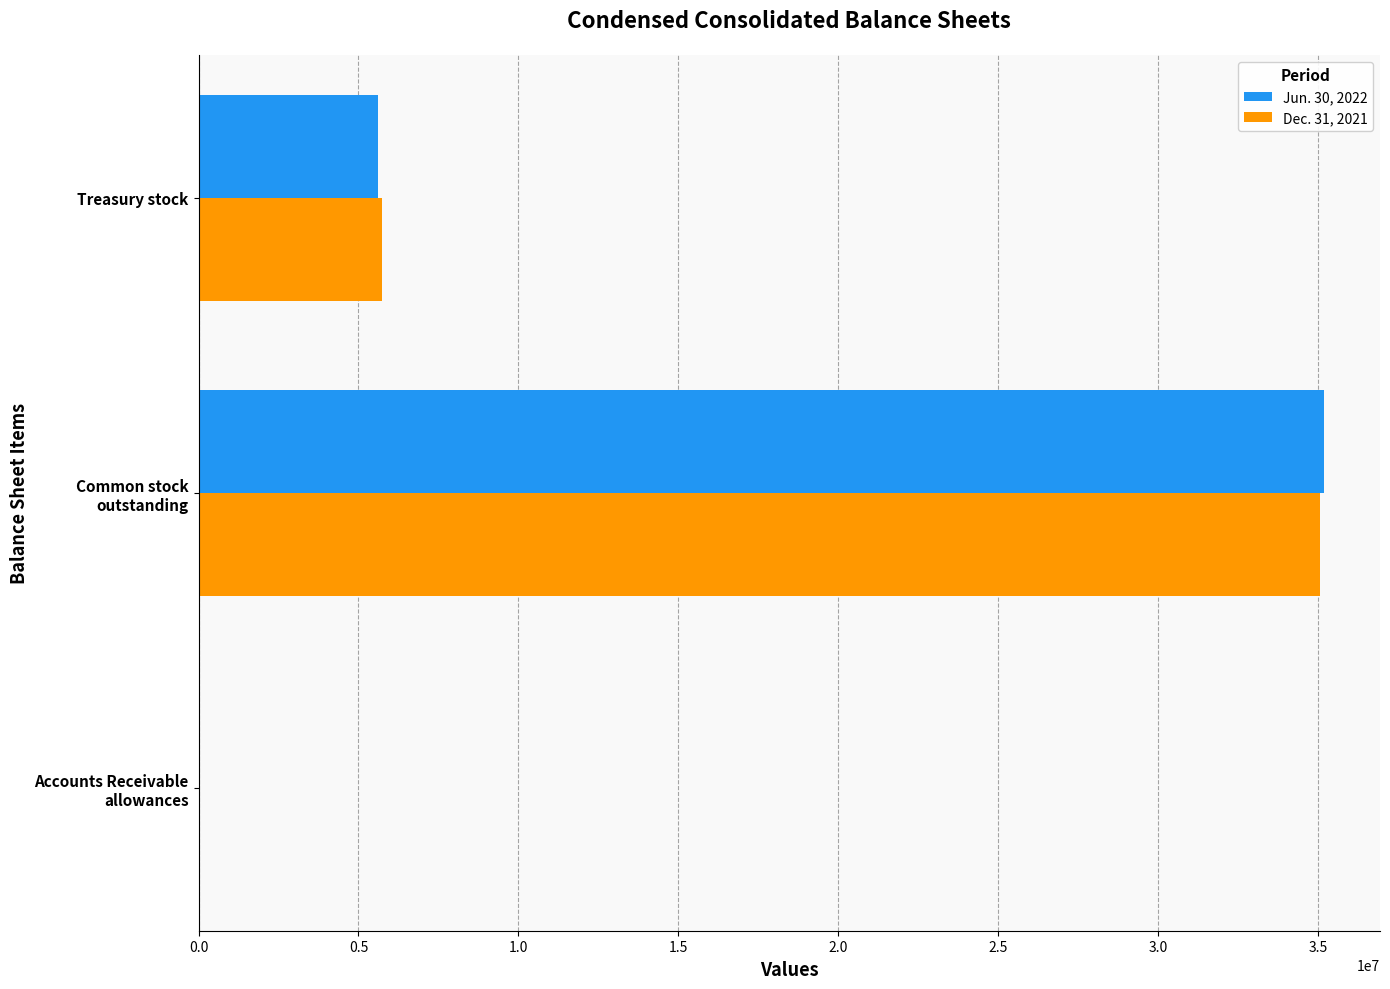

What is the greatest value displayed?

35178217.0